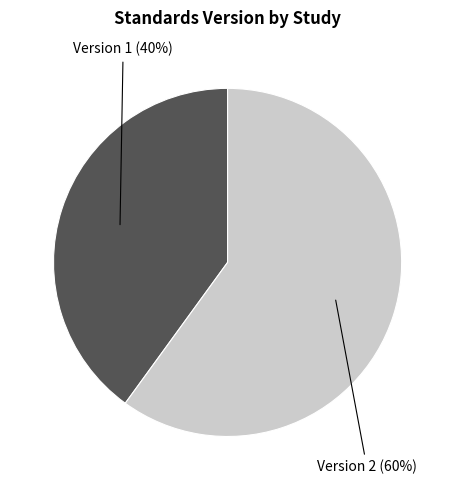

How many segments does this pie chart have?

2